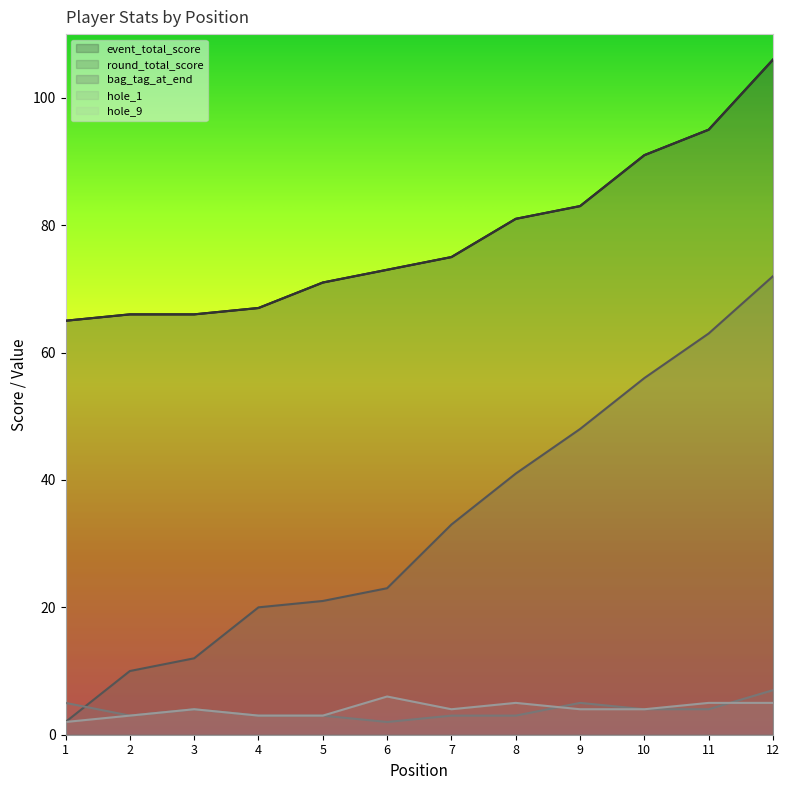

Does the chart have visible grid lines?

No